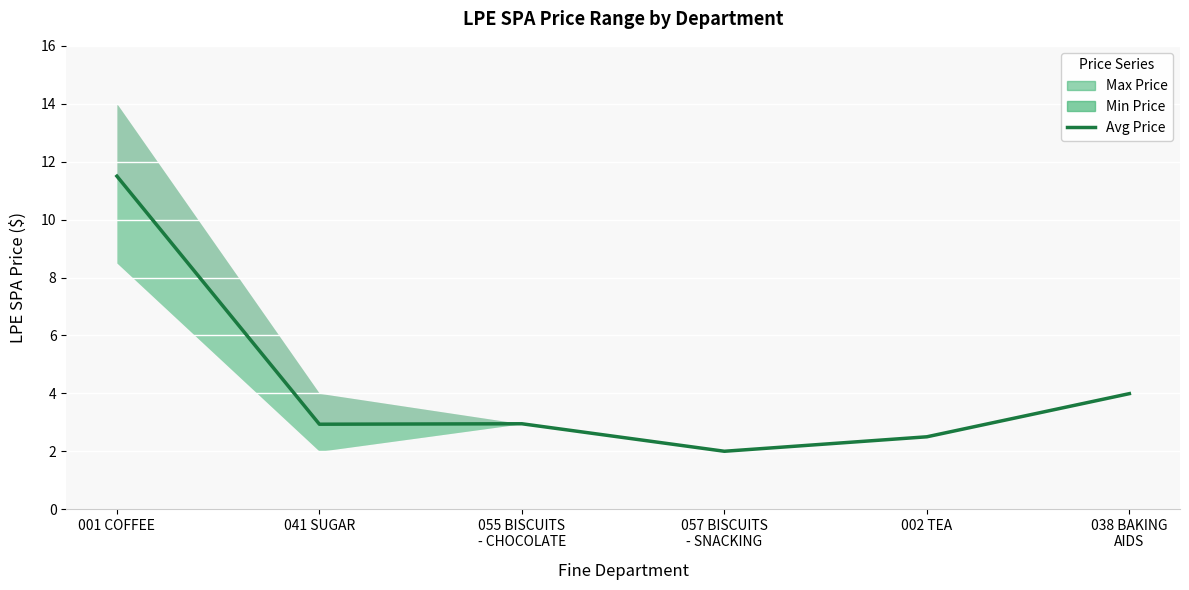

How many interior local peaks (higher than both neighbors) does the data have?

1